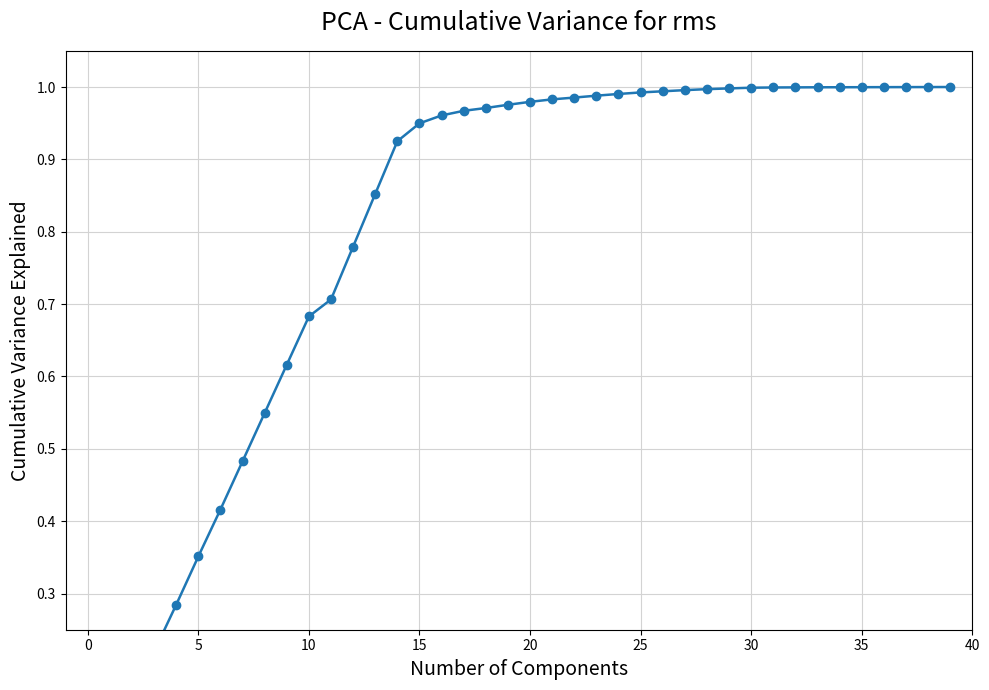

True or false: there are more than 0 points higher than both neighbors.

False